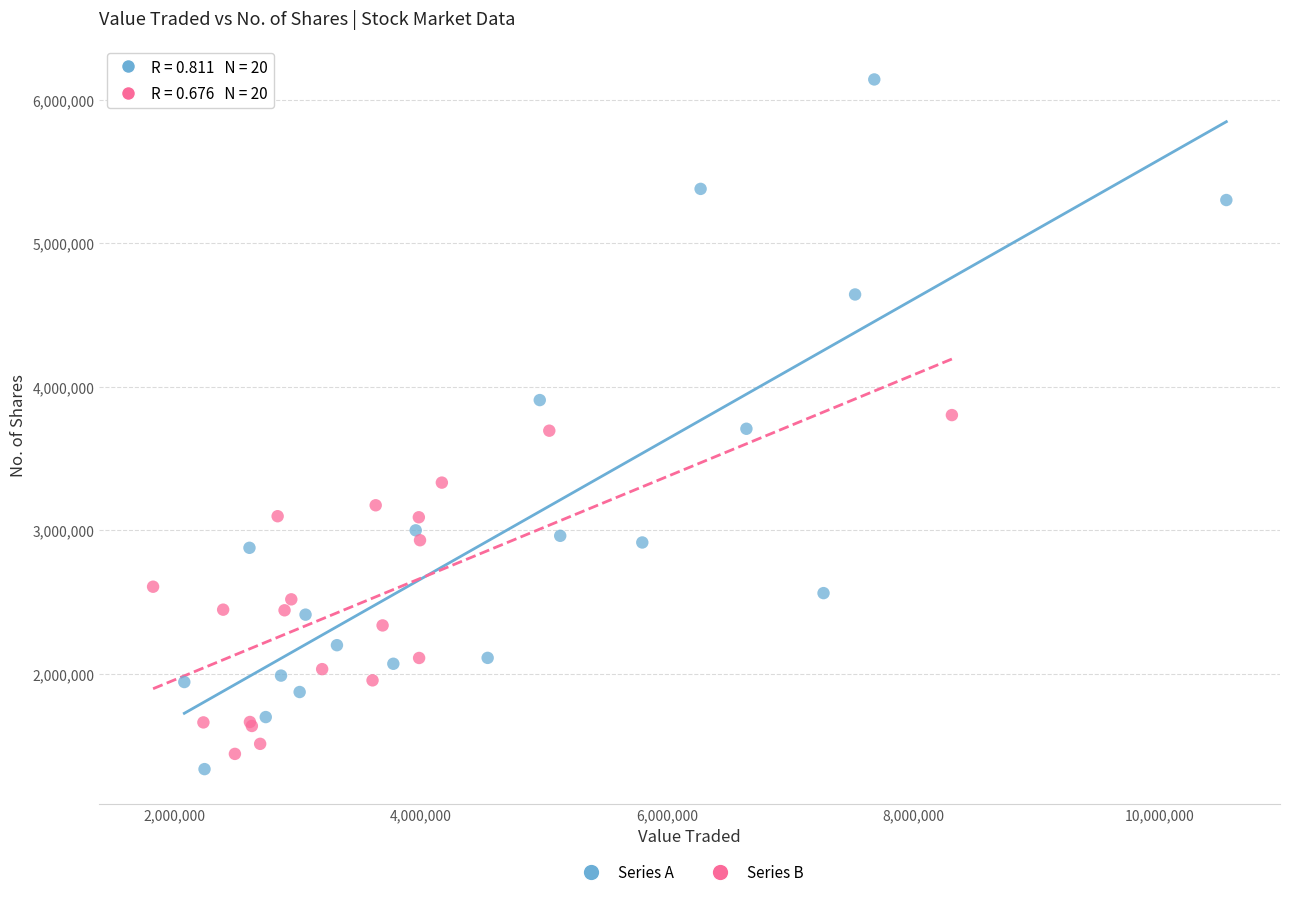

Which series has the widest spread of Y values?

Series A